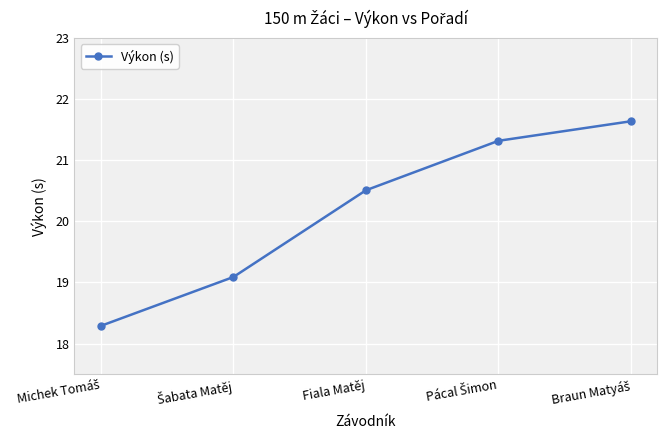

How many data points are less than 20?

2